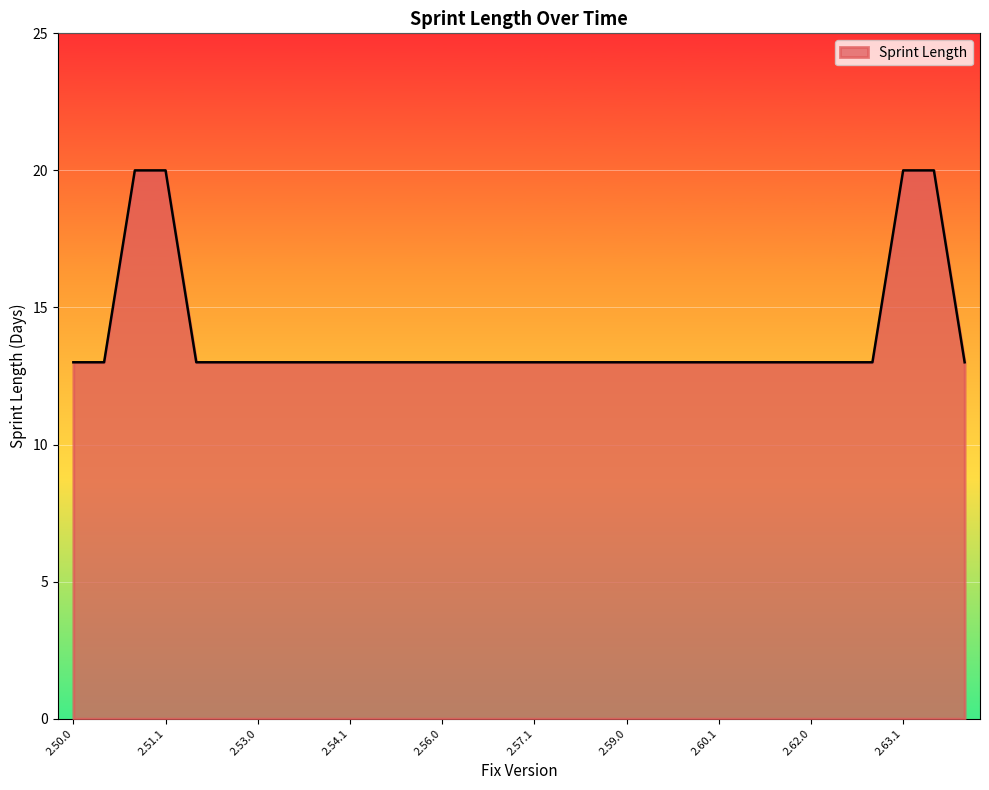

What is the minimum value shown in the chart?

13